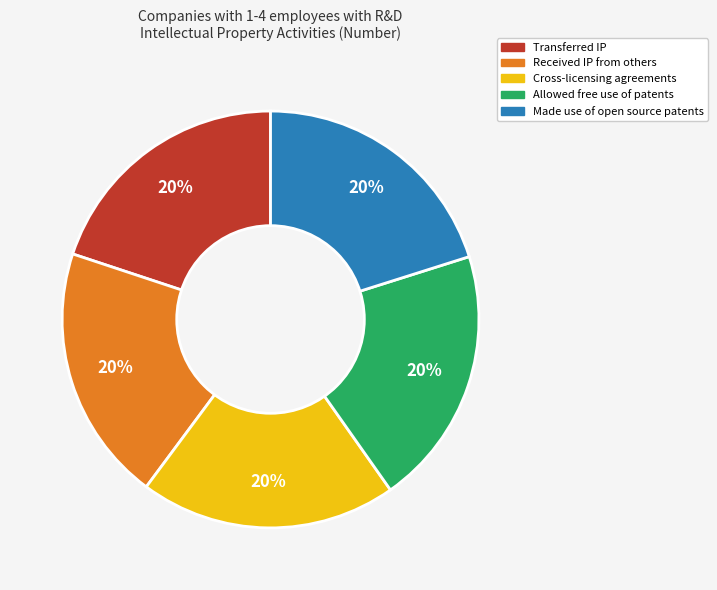

To the nearest percent, what percentage of the pie is Cross-licensing agreements?

20%